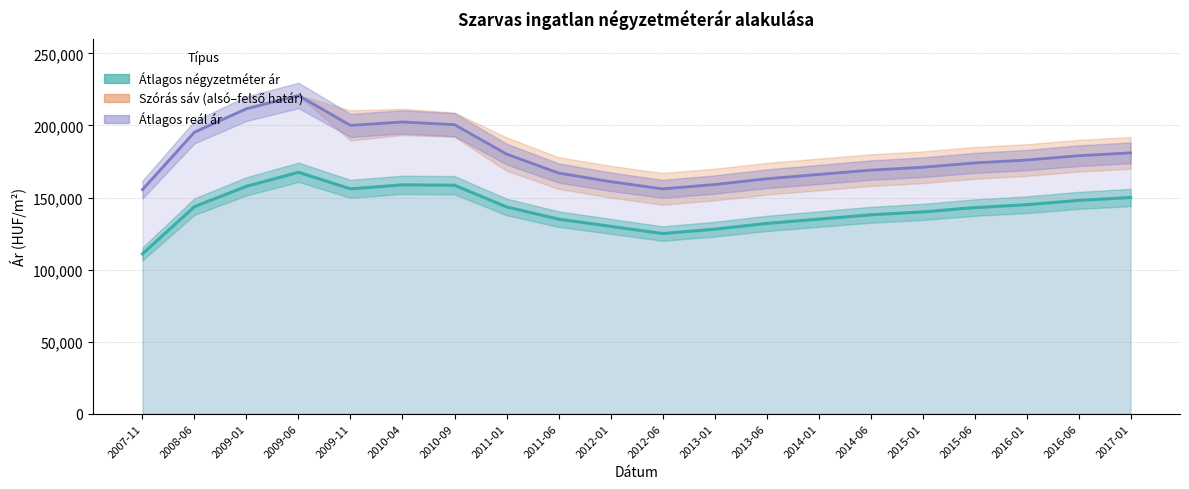

True or false: Átlagos négyzetméter ár and Átlagos reál ár intersect in this chart.

False